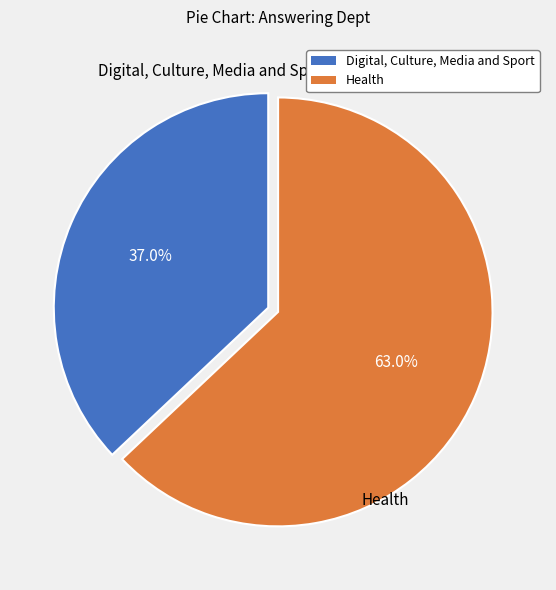

Which has a higher value, Digital, Culture, Media and Sport or Health?

Health